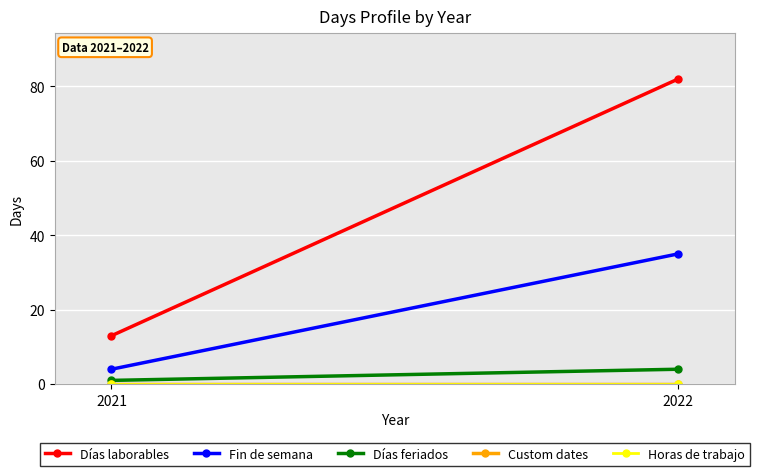

At 2021, list the series in order from smallest to largest.

Custom dates, Horas de trabajo, Días feriados, Fin de semana, Días laborables